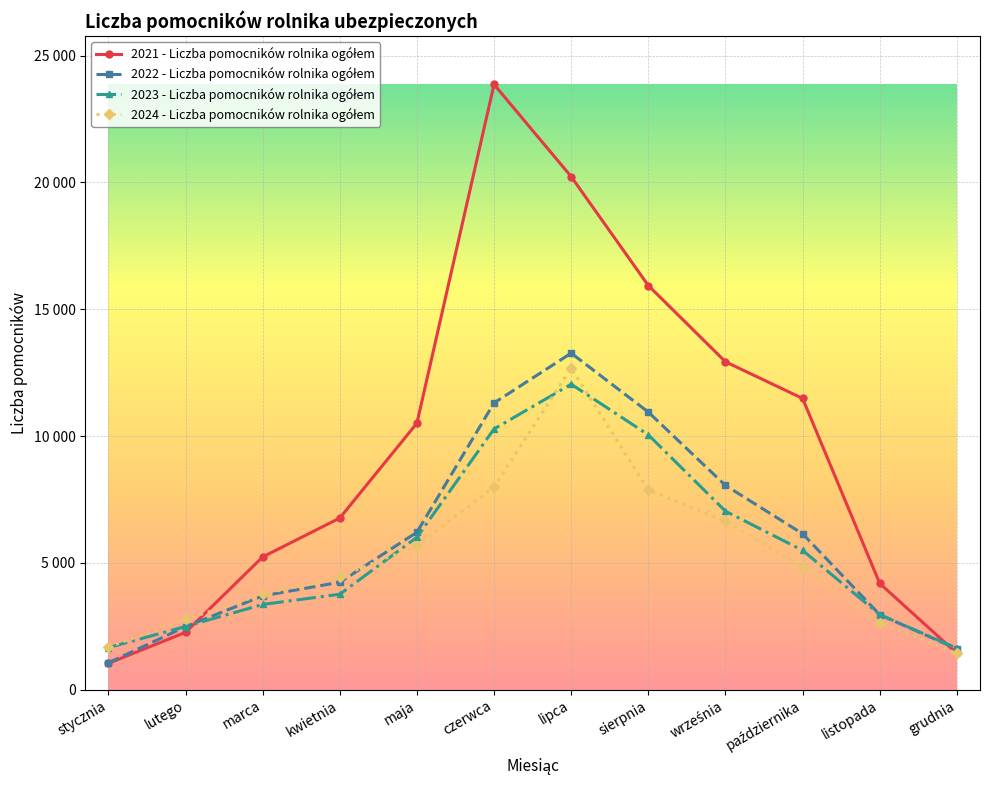

What is the sum of the 2023 - Liczba pomocników rolnika ogółem values at kwietnia and października?

9251